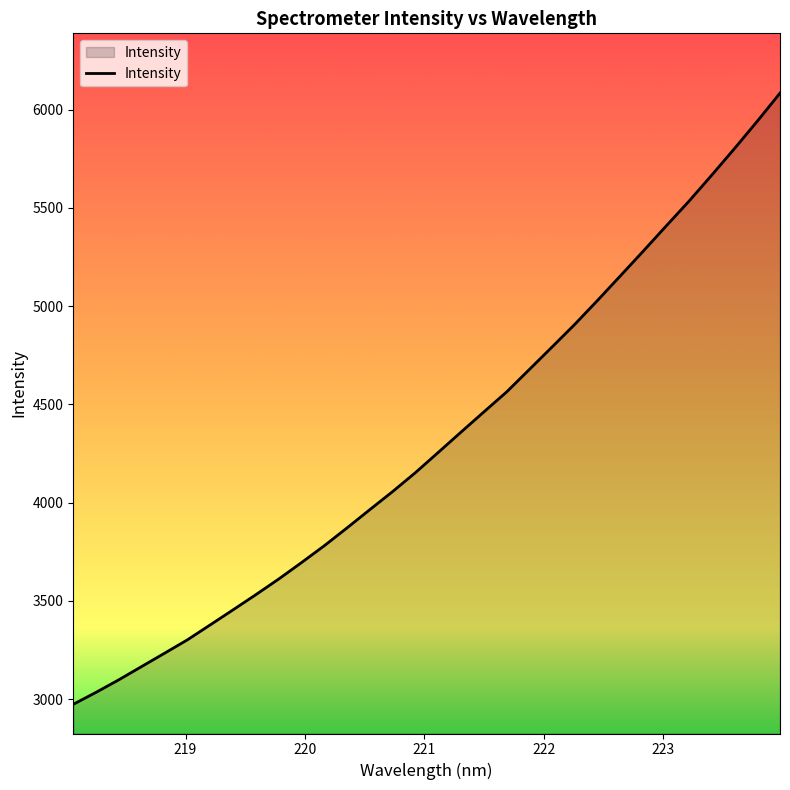

What is the average value?

4319.6